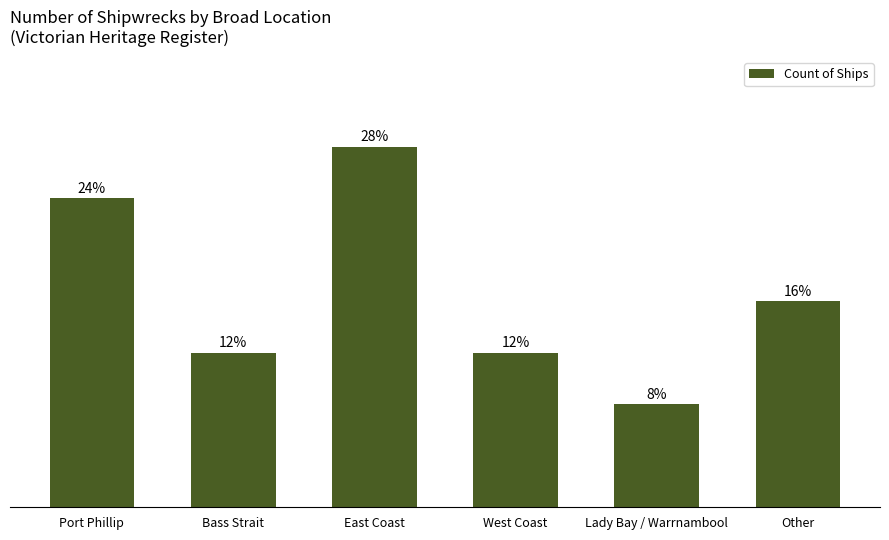

Are the bars horizontal?

No